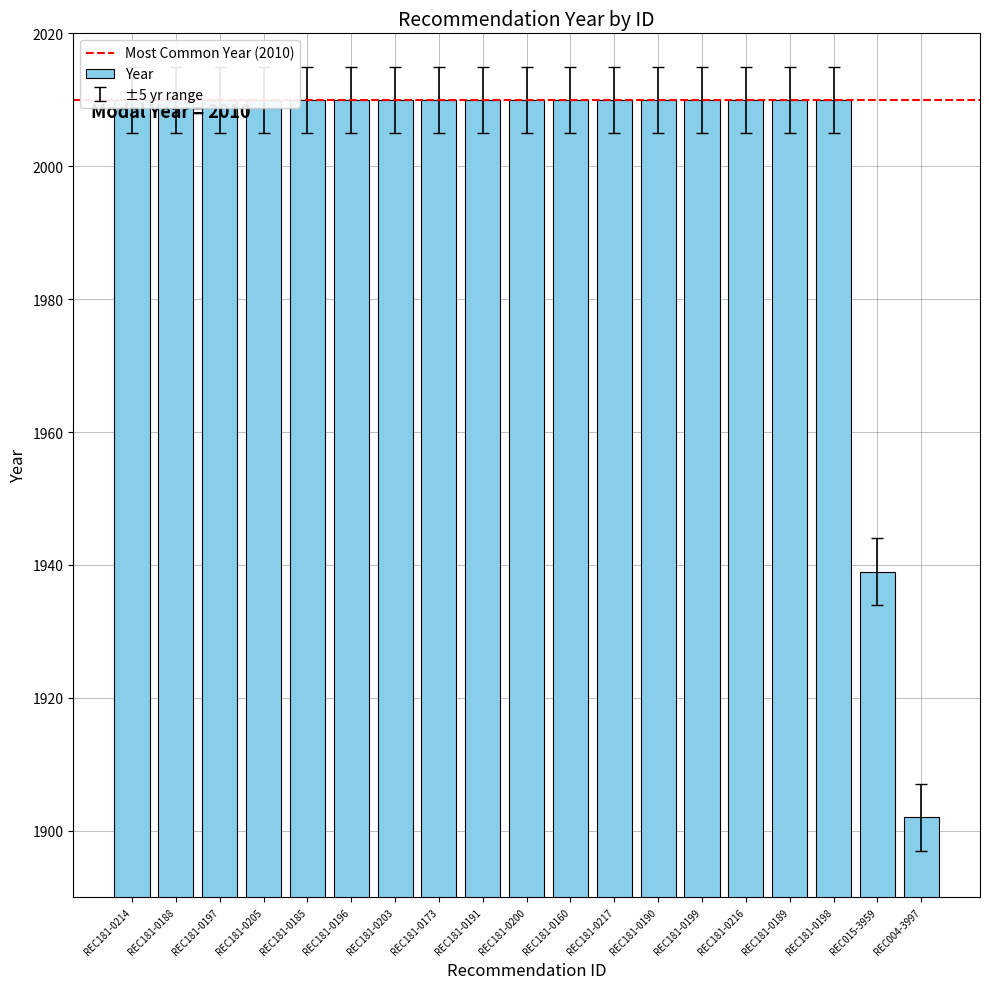

Which category has the lowest value across all series?

REC004-3997